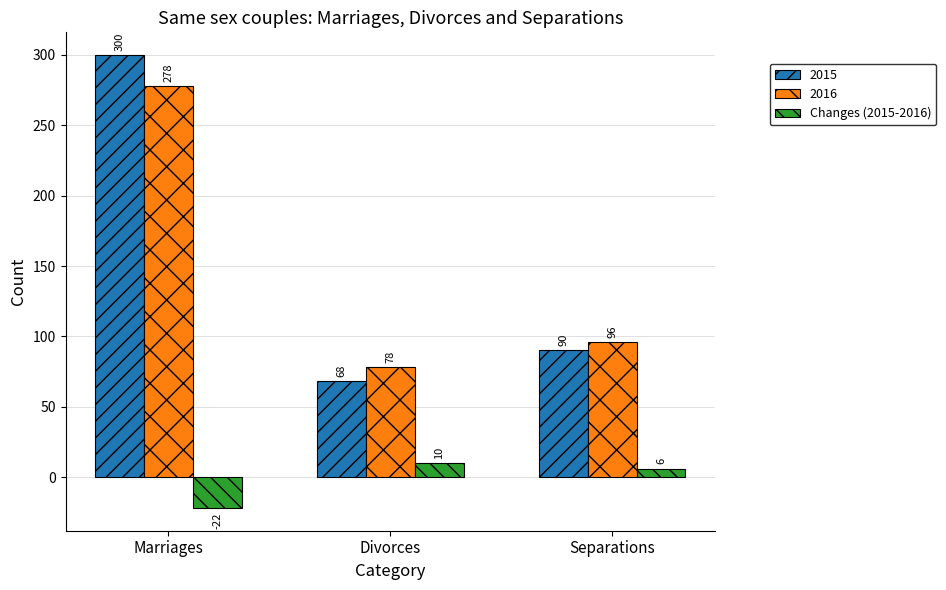

Does the chart contain stacked bars?

No